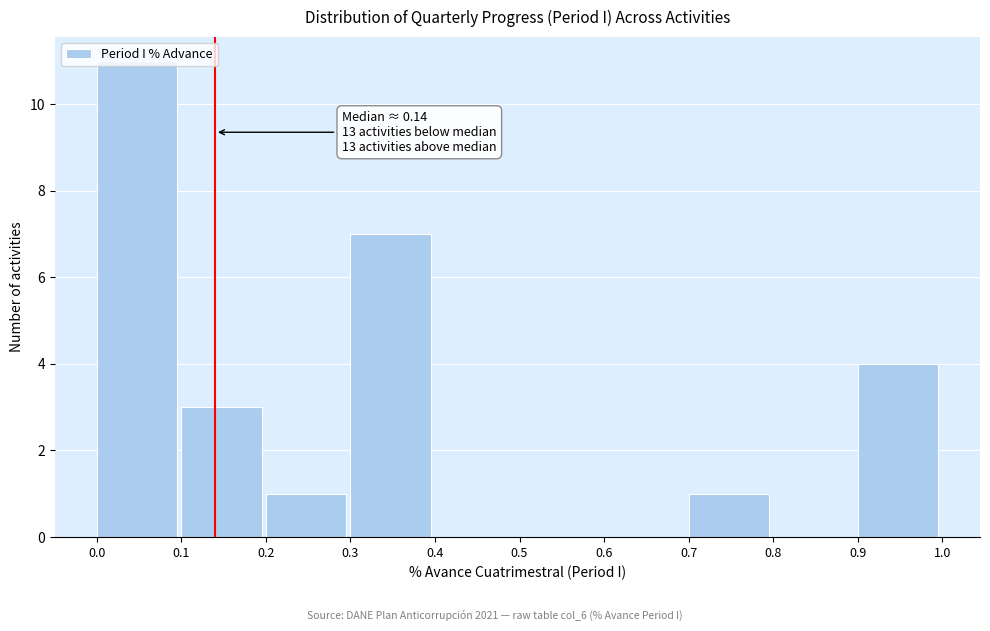

Which range on the x-axis has the tallest bar?

0.0 to 0.1